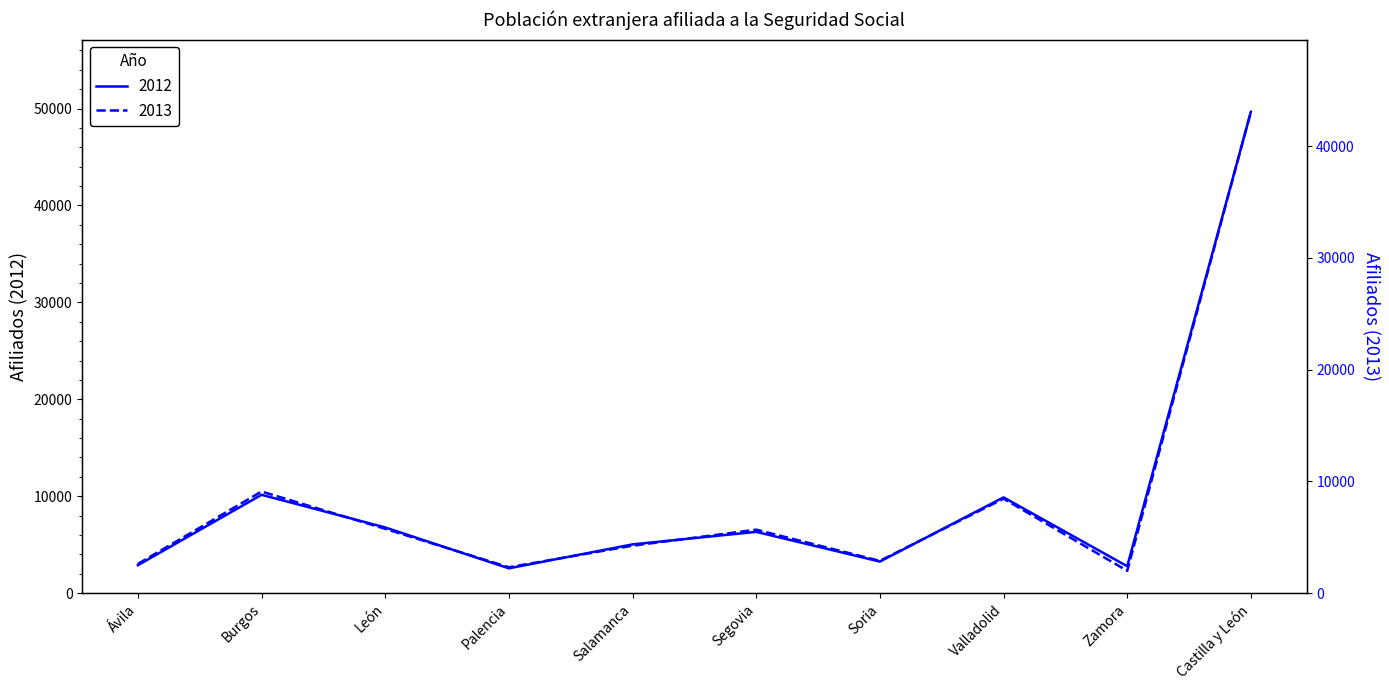

Which series has the largest total across all categories?

2012